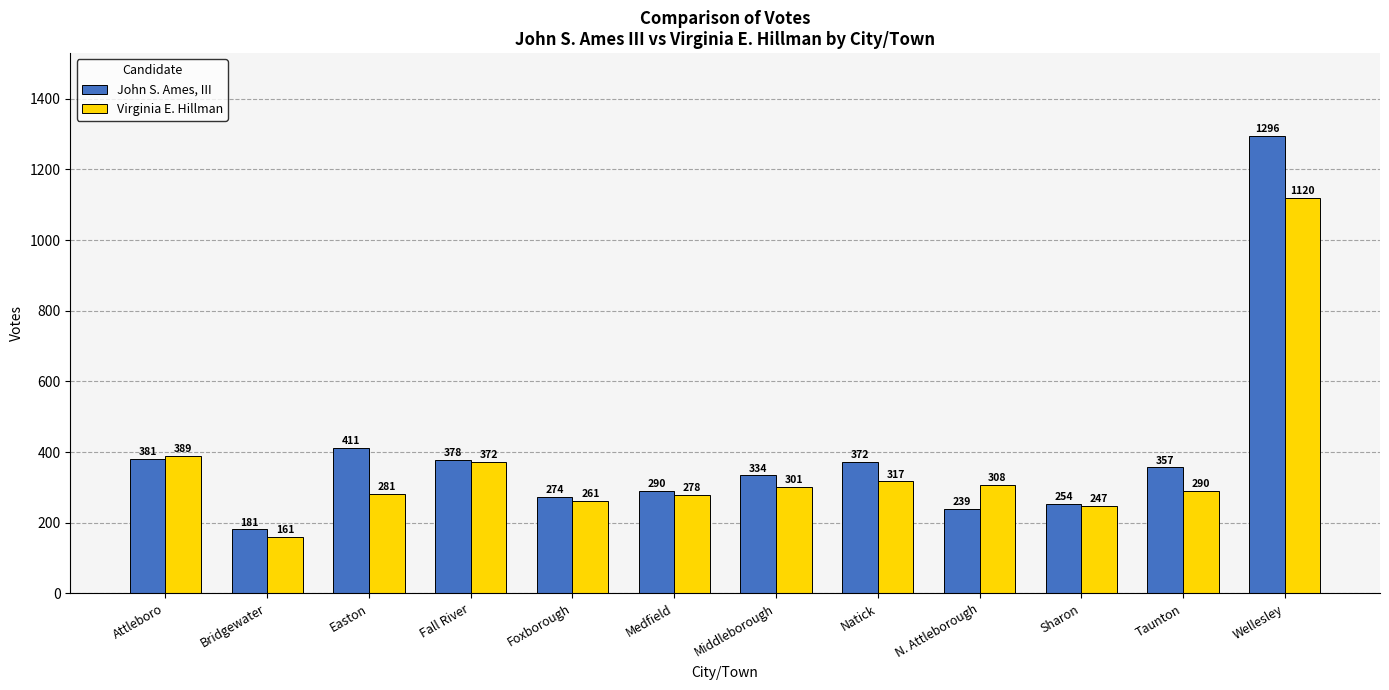

The Virginia E. Hillman series shows 327 at Sharon. True or false?

False